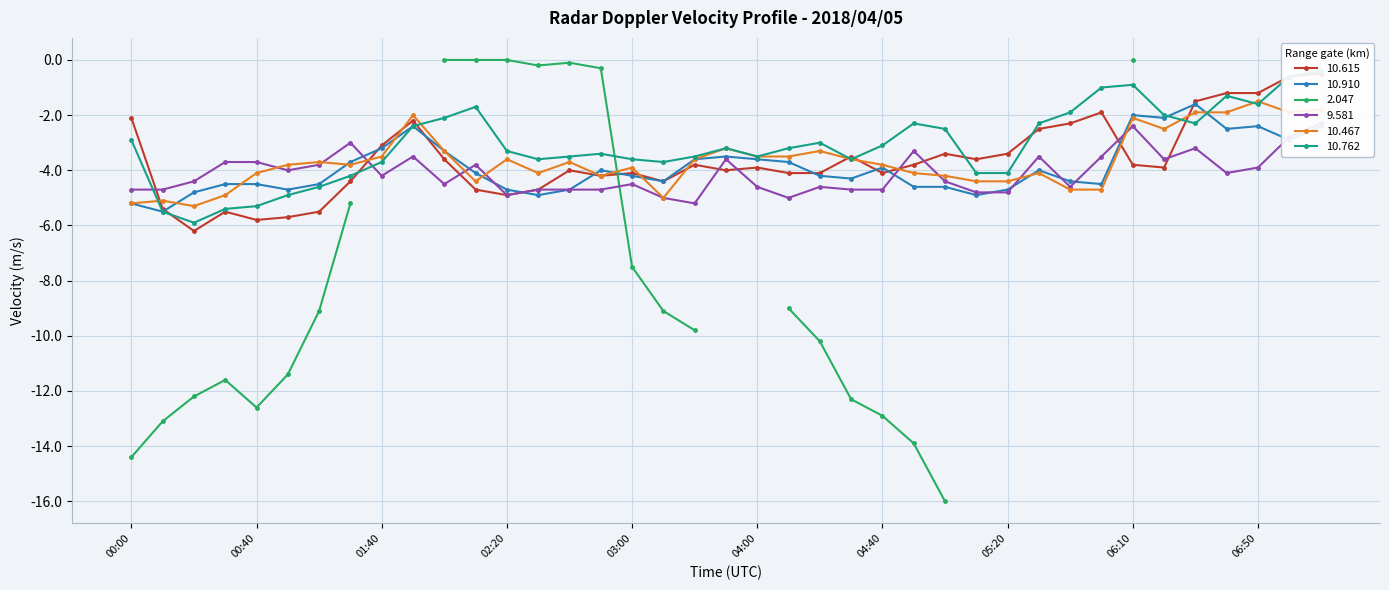

What is the average value of the 9.581 series?

-4.1